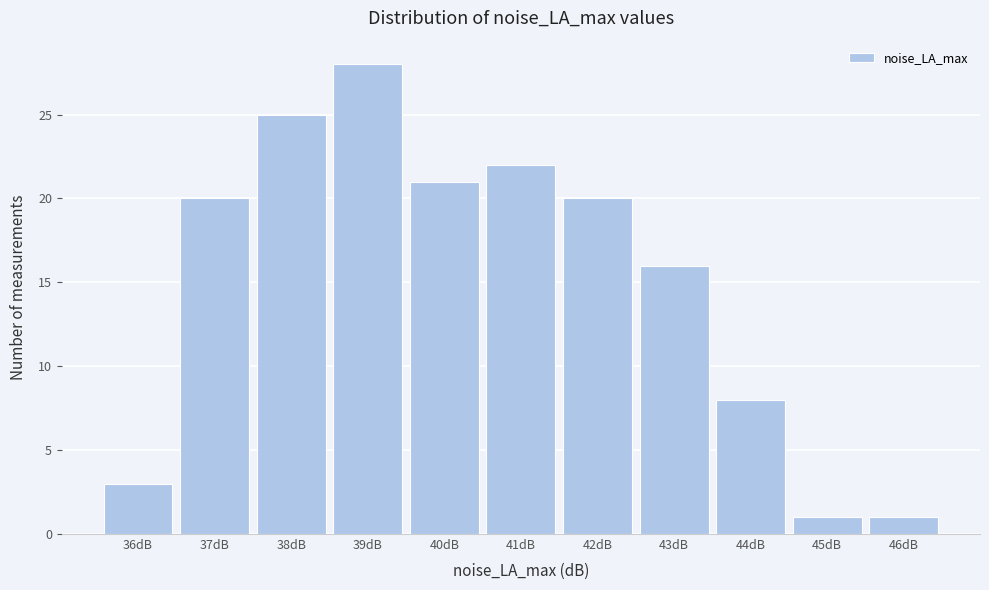

Reading right to left, list all the values displayed in this chart.

1	1	8	16	20	22	21	28	25	20	3